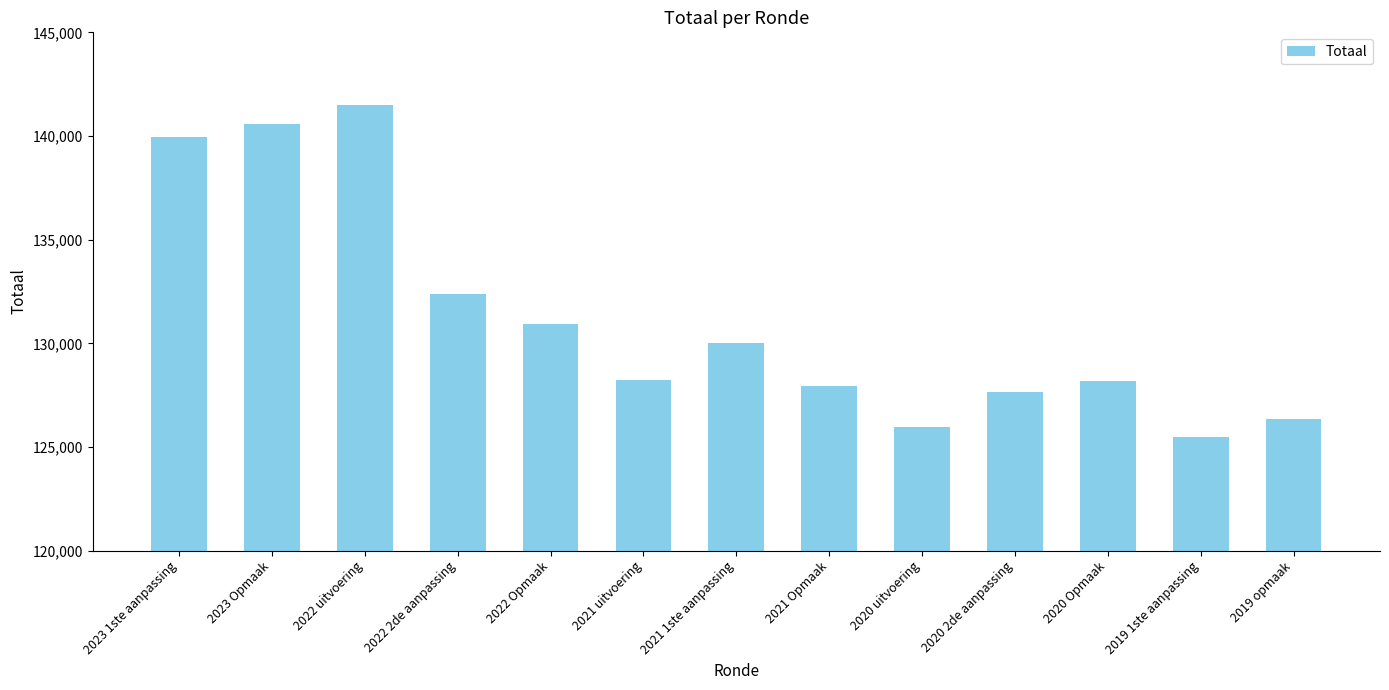

Count the number of data series in this chart.

1